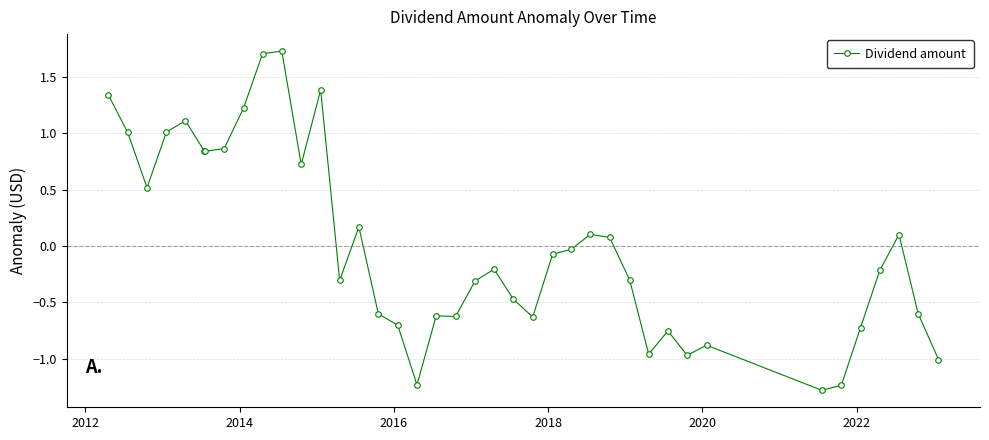

What is the value of the 4th point from the left?

1.0